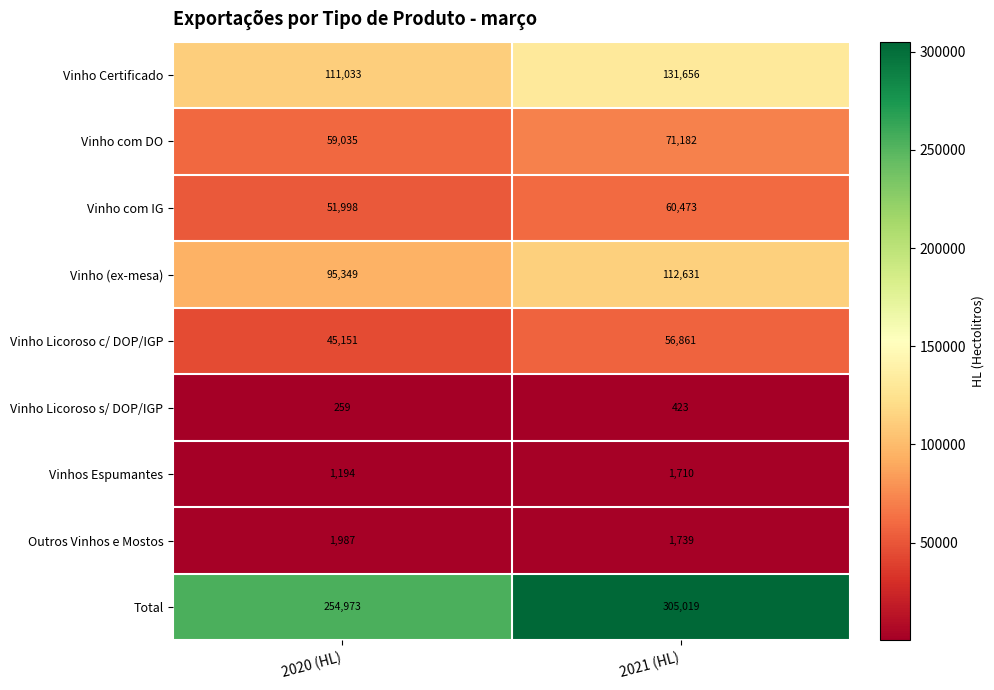

The value of Vinho Licoroso s/ DOP/IGP at 2020 (HL) is 259. True or false?

True